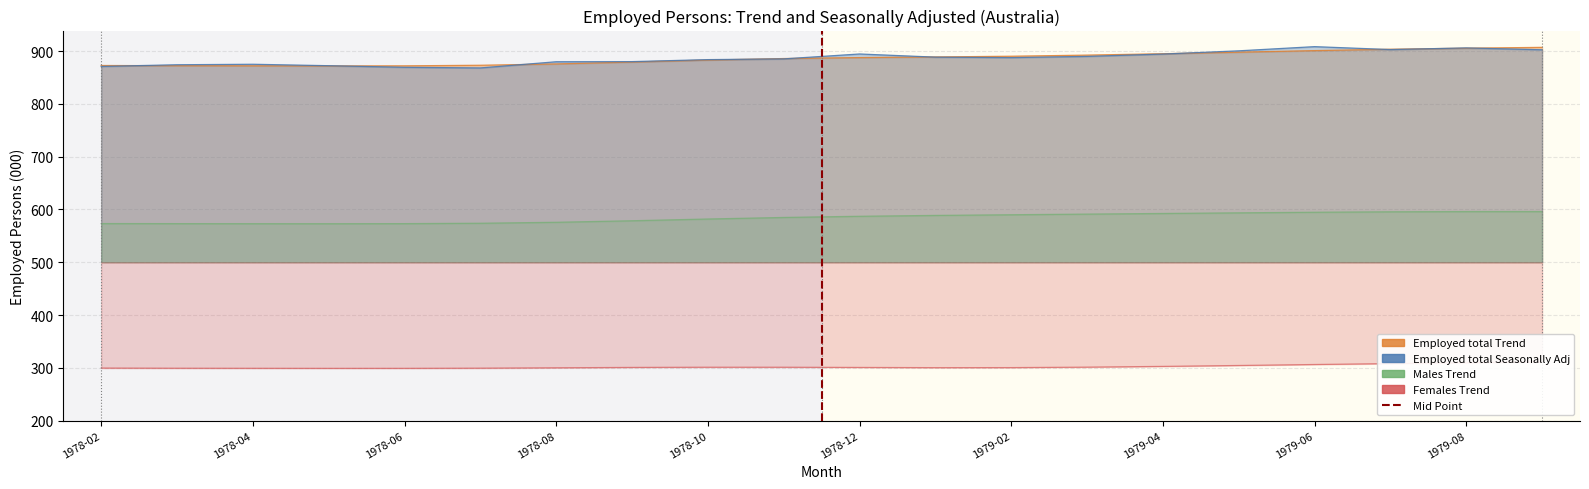

What is the difference between the values at 1978-02 and 1978-04?

1